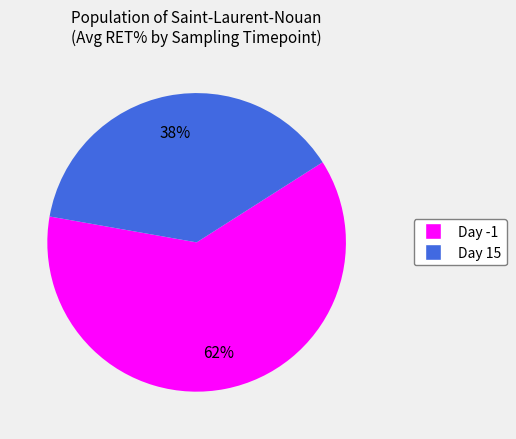

To the nearest percent, what is the difference between the Day 15 and Day -1 slice percentages?

24%